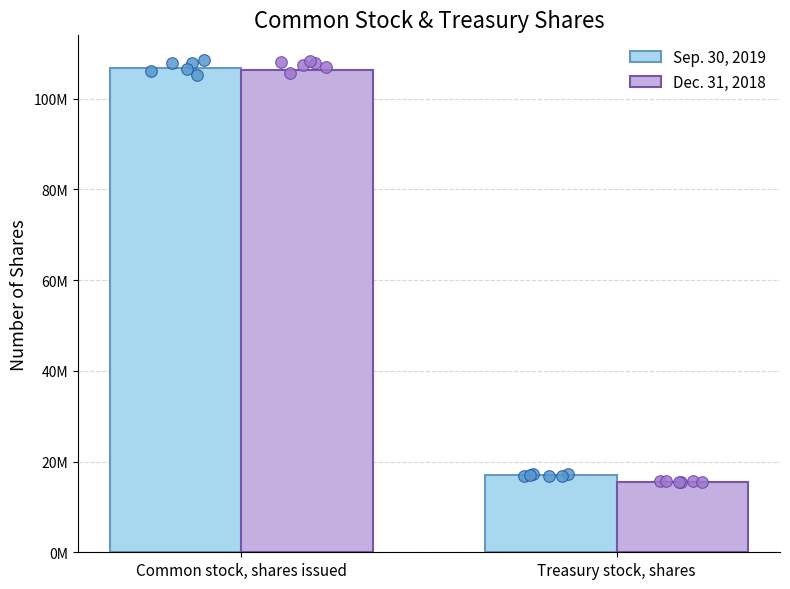

What are all the series names shown in the legend?

Sep. 30, 2019, Dec. 31, 2018